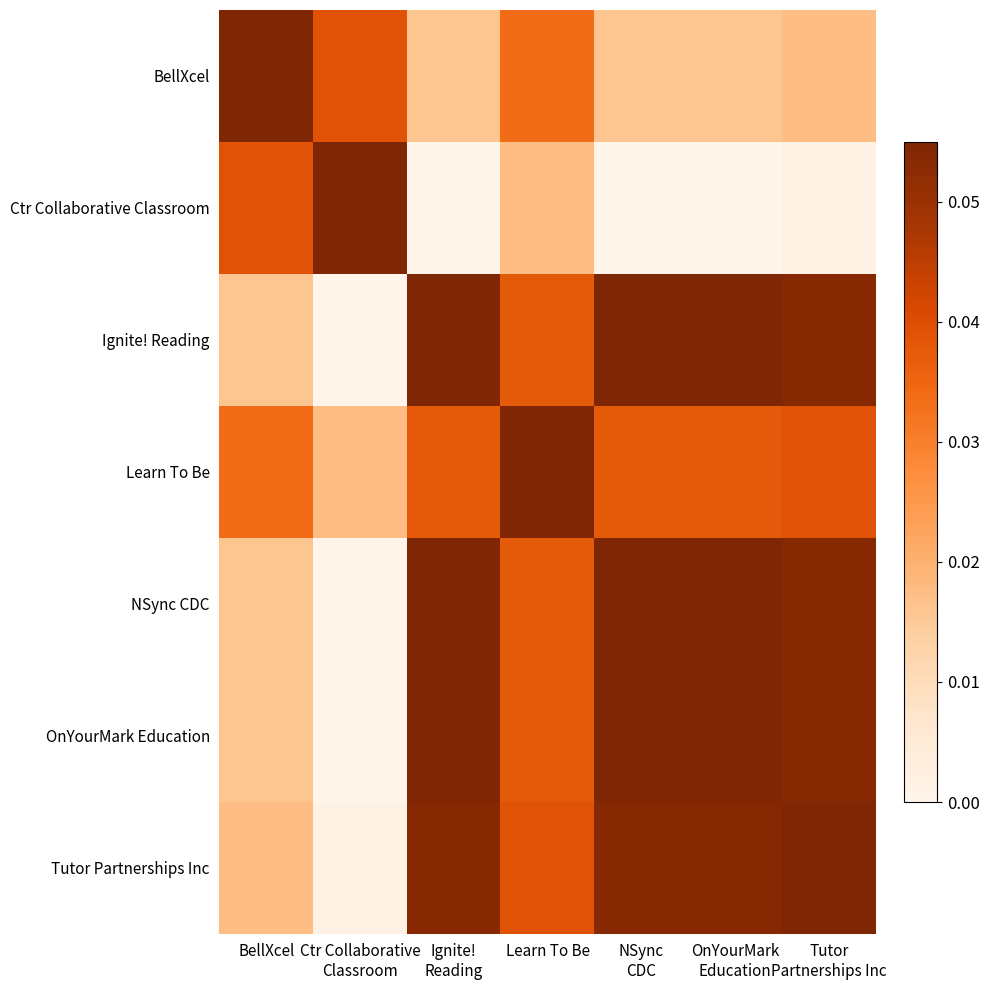

Reading left to right, transcribe all the data shown in this chart.

BellXcel: BellXcel=0.1	Ctr Collaborative
Classroom=0.0	Ignite!
Reading=0.0	Learn To Be=0.0	NSync
CDC=0.0	OnYourMark
Education=0.0	Tutor
Partnerships Inc=0.0
Ctr Collaborative Classroom: BellXcel=0.0	Ctr Collaborative
Classroom=0.1	Ignite!
Reading=0.0	Learn To Be=0.0	NSync
CDC=0.0	OnYourMark
Education=0.0	Tutor
Partnerships Inc=0.0
Ignite! Reading: BellXcel=0.0	Ctr Collaborative
Classroom=0.0	Ignite!
Reading=0.1	Learn To Be=0.0	NSync
CDC=0.1	OnYourMark
Education=0.1	Tutor
Partnerships Inc=0.1
Learn To Be: BellXcel=0.0	Ctr Collaborative
Classroom=0.0	Ignite!
Reading=0.0	Learn To Be=0.1	NSync
CDC=0.0	OnYourMark
Education=0.0	Tutor
Partnerships Inc=0.0
NSync CDC: BellXcel=0.0	Ctr Collaborative
Classroom=0.0	Ignite!
Reading=0.1	Learn To Be=0.0	NSync
CDC=0.1	OnYourMark
Education=0.1	Tutor
Partnerships Inc=0.1
OnYourMark Education: BellXcel=0.0	Ctr Collaborative
Classroom=0.0	Ignite!
Reading=0.1	Learn To Be=0.0	NSync
CDC=0.1	OnYourMark
Education=0.1	Tutor
Partnerships Inc=0.1
Tutor Partnerships Inc: BellXcel=0.0	Ctr Collaborative
Classroom=0.0	Ignite!
Reading=0.1	Learn To Be=0.0	NSync
CDC=0.1	OnYourMark
Education=0.1	Tutor
Partnerships Inc=0.1